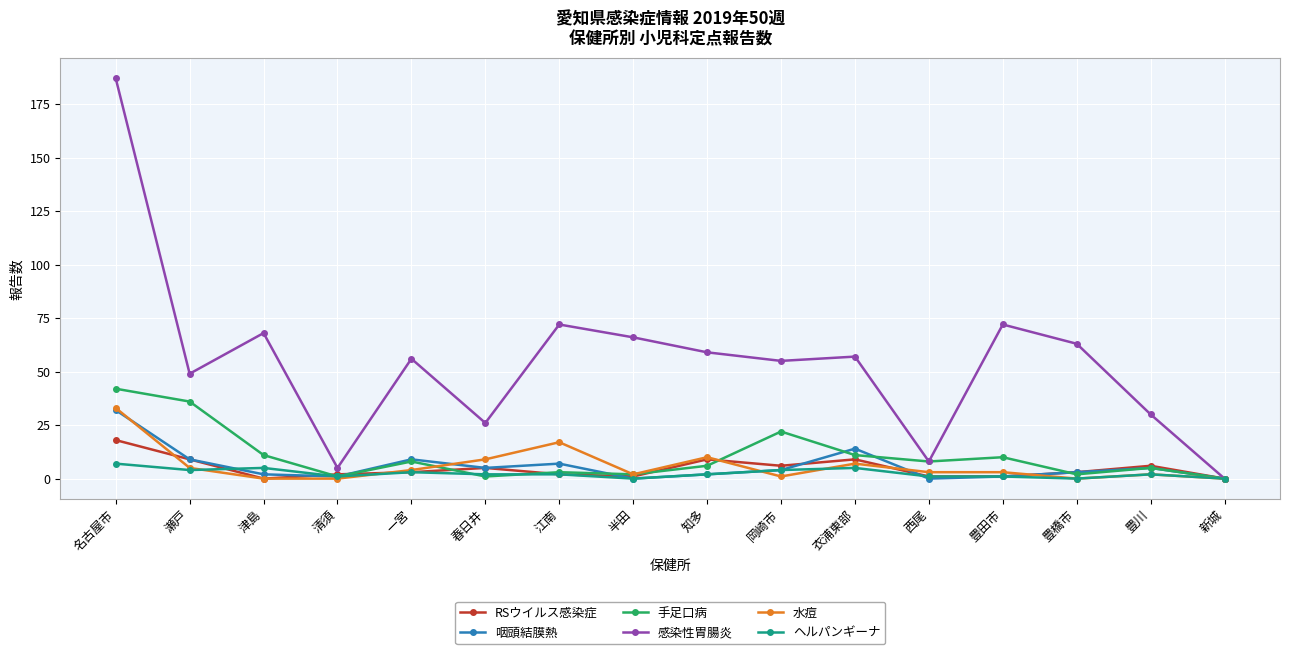

Where is the first local maximum for 感染性胃腸炎?

津島